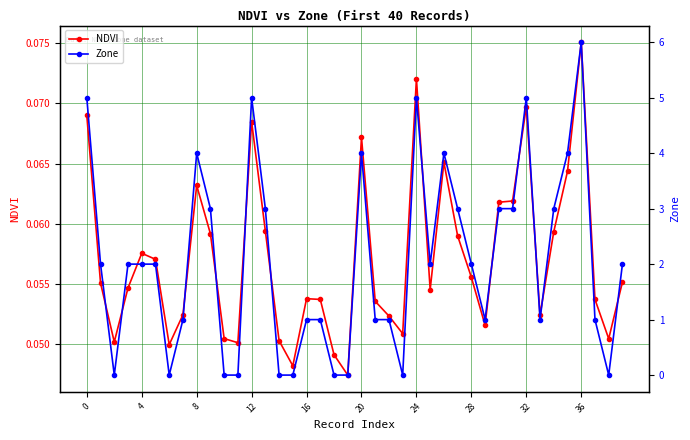

How many NDVI values are between 0 and 1?

40